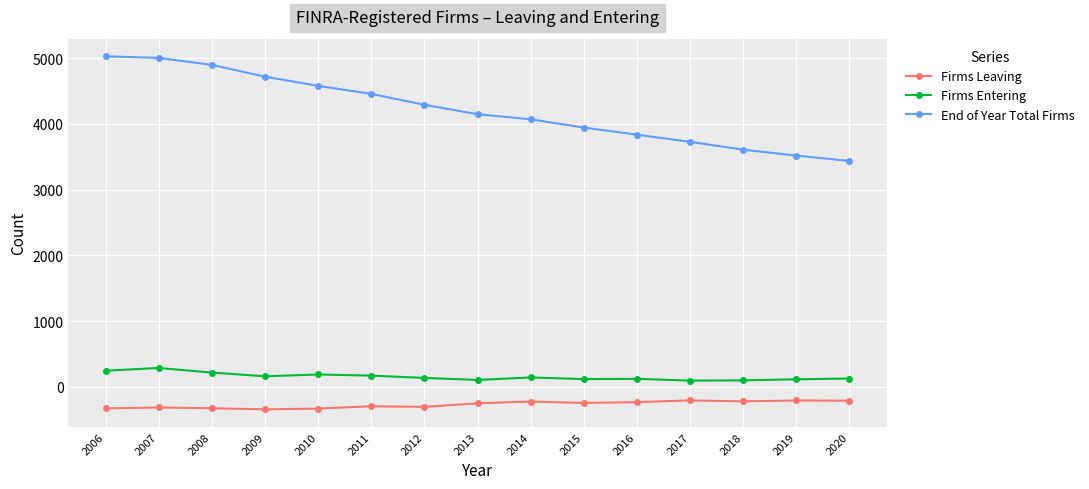

What value does the End of Year Total Firms series have at 2014?

4068